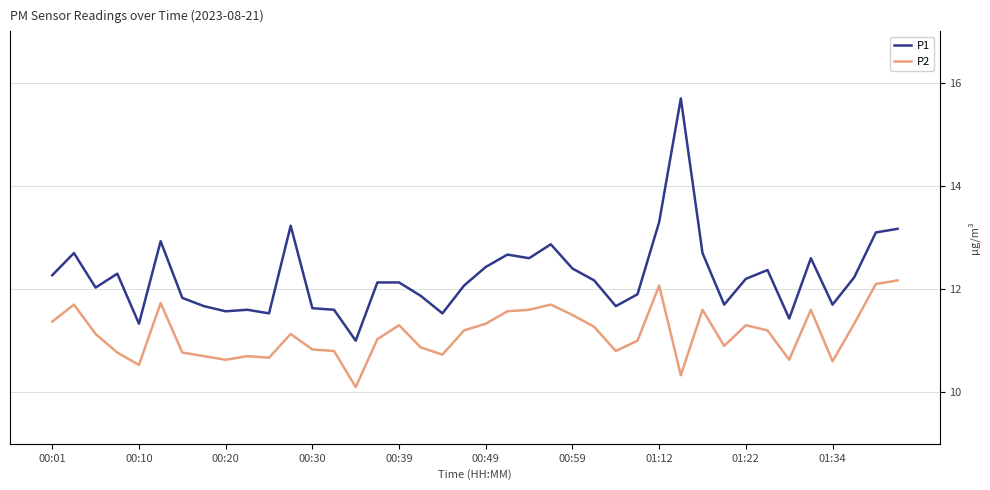

Reading left to right, what are all the values shown in this chart?

P1: 12.3	12.7	12.0	12.3	11.3	12.9	11.8	11.7	11.6	11.6	11.5	13.2	11.6	11.6	11.0	12.1	12.1	11.9	11.5	12.1	12.4	12.7	12.6	12.9	12.4	12.2	11.7	11.9	13.3	15.7	12.7	11.7	12.2	12.4	11.4	12.6	11.7	12.2	13.1	13.2
P2: 11.4	11.7	11.1	10.8	10.5	11.7	10.8	10.7	10.6	10.7	10.7	11.1	10.8	10.8	10.1	11.0	11.3	10.9	10.7	11.2	11.3	11.6	11.6	11.7	11.5	11.3	10.8	11.0	12.1	10.3	11.6	10.9	11.3	11.2	10.6	11.6	10.6	11.3	12.1	12.2